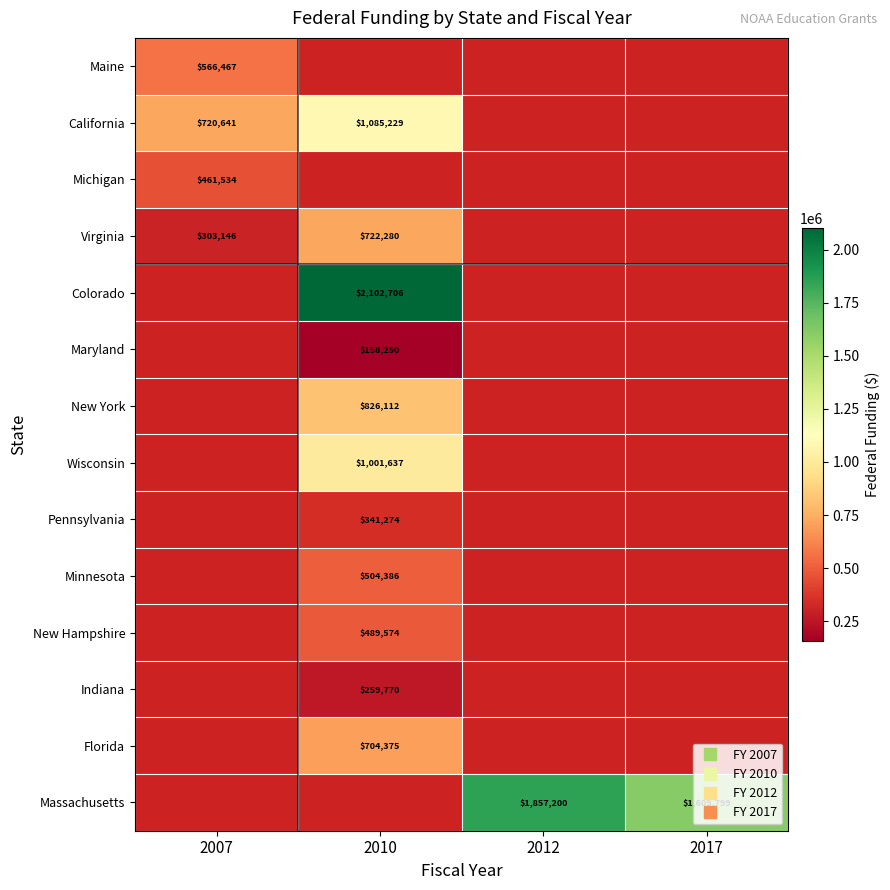

What is the spread (max minus min) of values at 2007?

417495.0